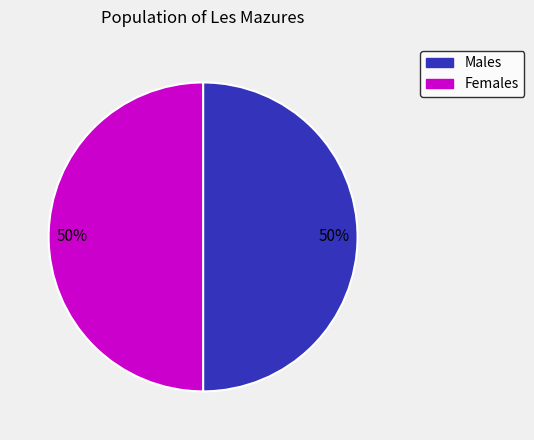

To the nearest percent, what is the average slice percentage?

50%